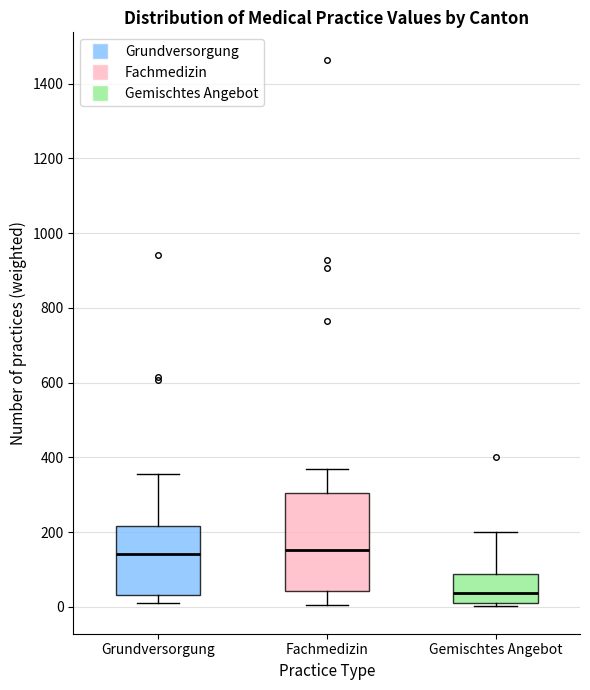

Where is the upper edge of the box for Grundversorgung on the y-axis? The values are not printed on the chart, so give them approximately, as read against the axis.

220